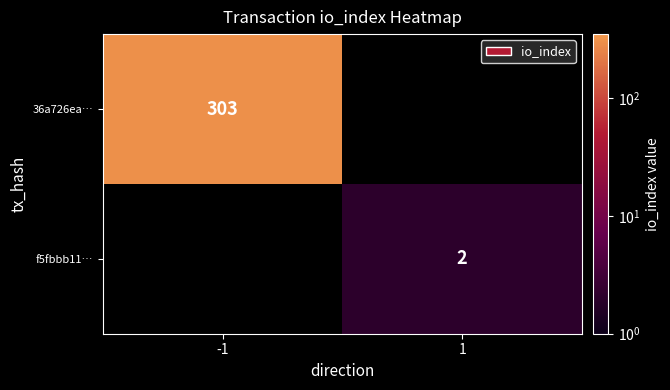

Which category has the highest value across all series?

-1